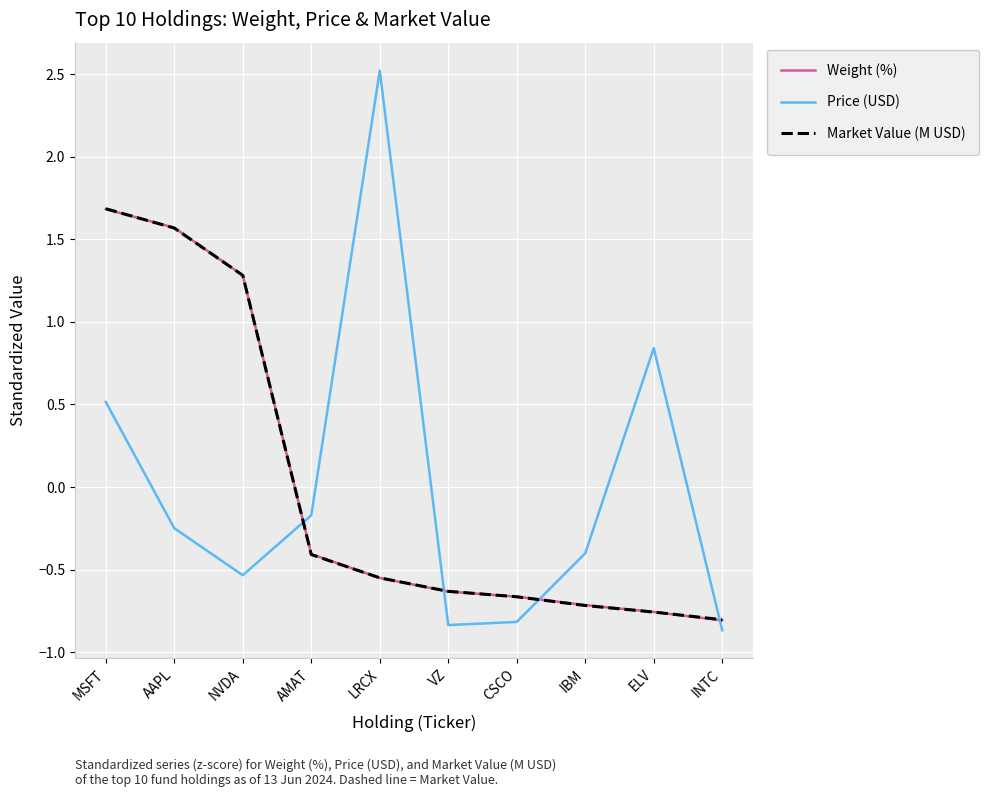

Between which two adjacent categories do Market Value (M USD) and Price (USD) first intersect?

NVDA and AMAT